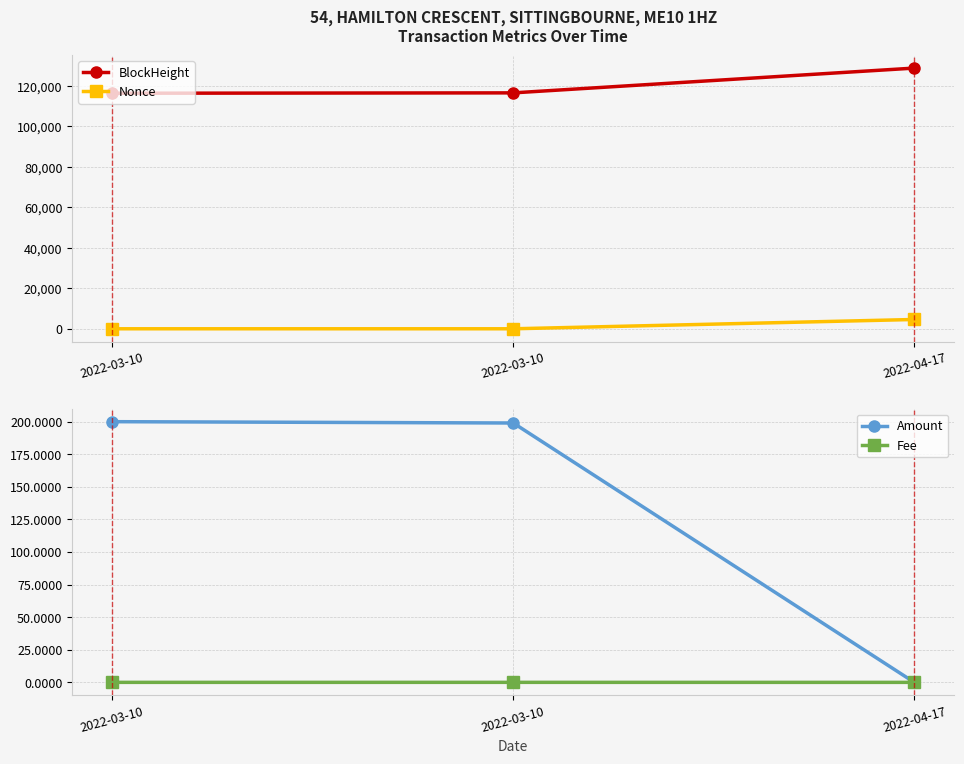

Where does the Nonce series first go above 2?

2022-04-17